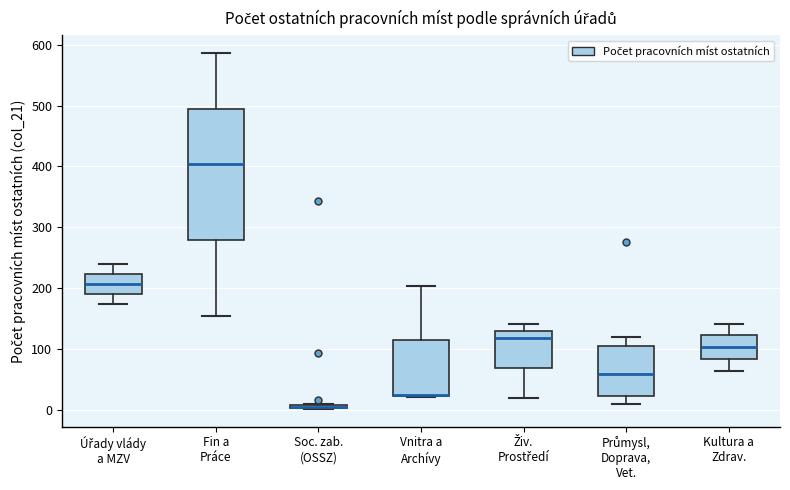

Which box is the tallest, from its lower edge to its upper edge?

Fin a Práce